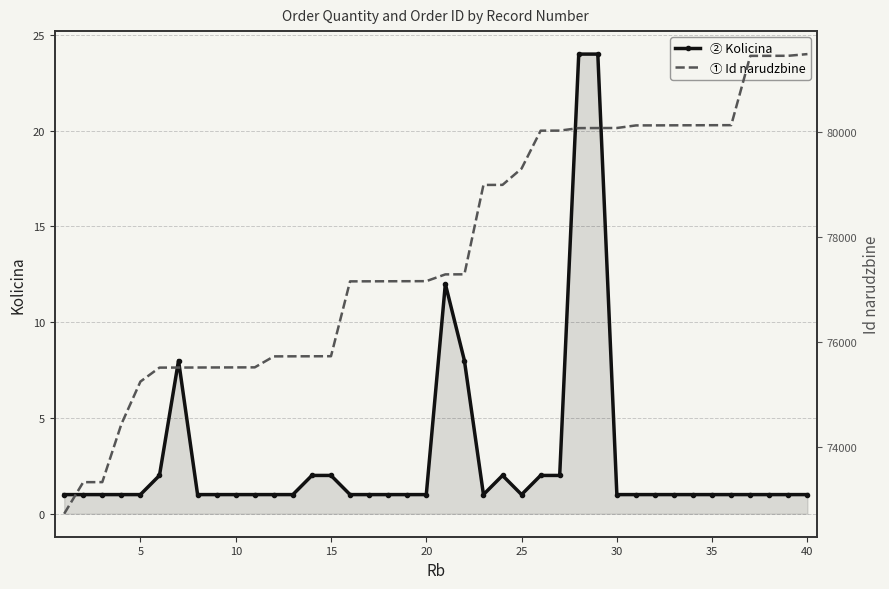

Which series has the largest range (max minus min)?

Id narudzbine